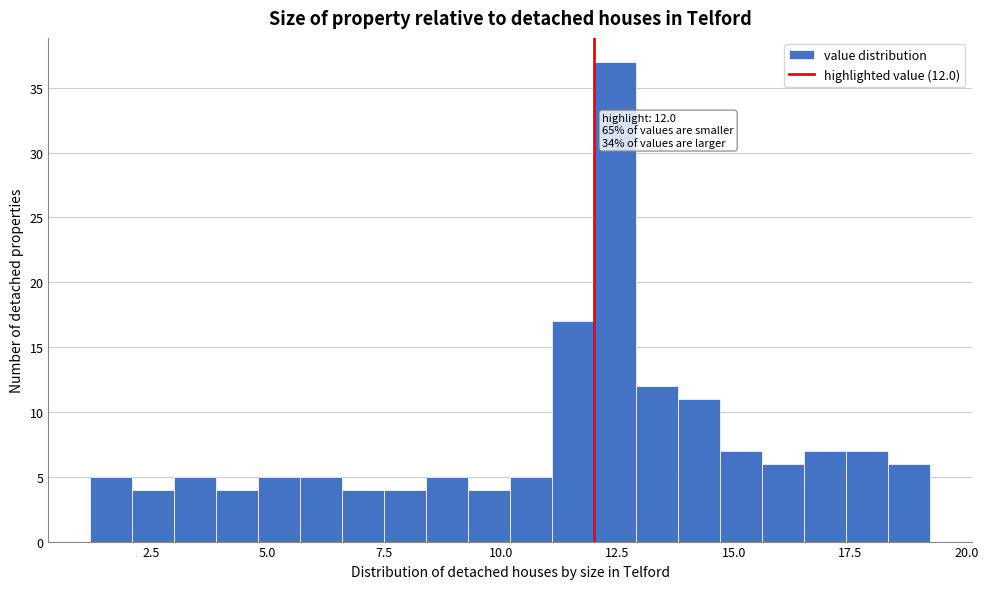

Read against the x-axis, roughly where is the centre of the tallest bar?

12.5